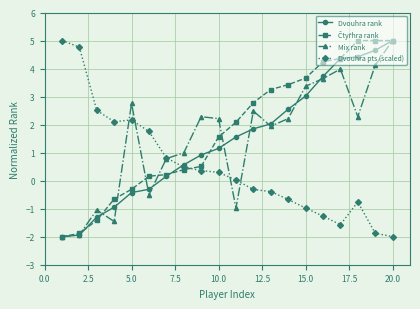

What is the value of the Dvouhra pts (scaled) point at the 1st from the left?

5.0